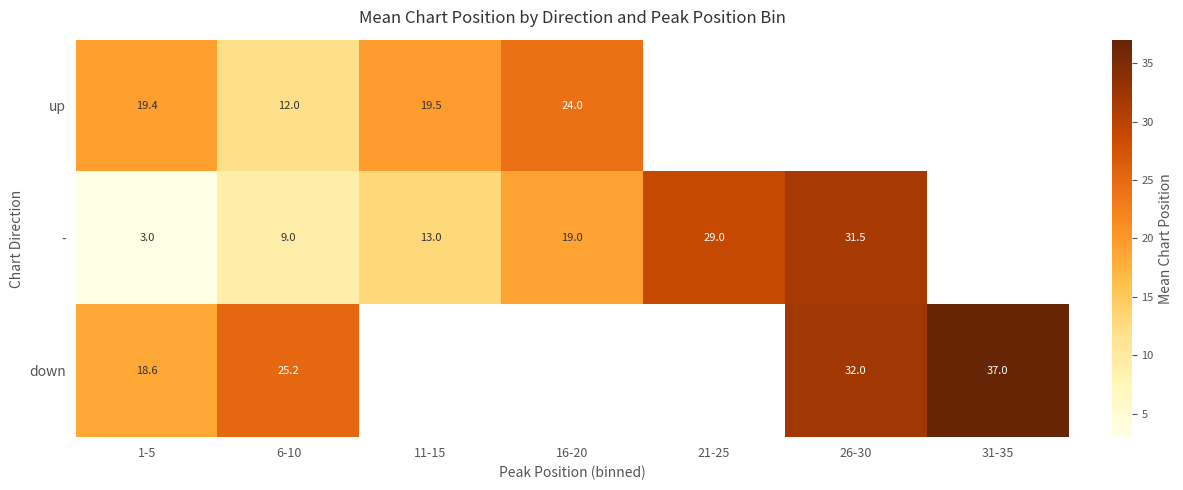

The value of down at 26-30 is 46.1. True or false?

False